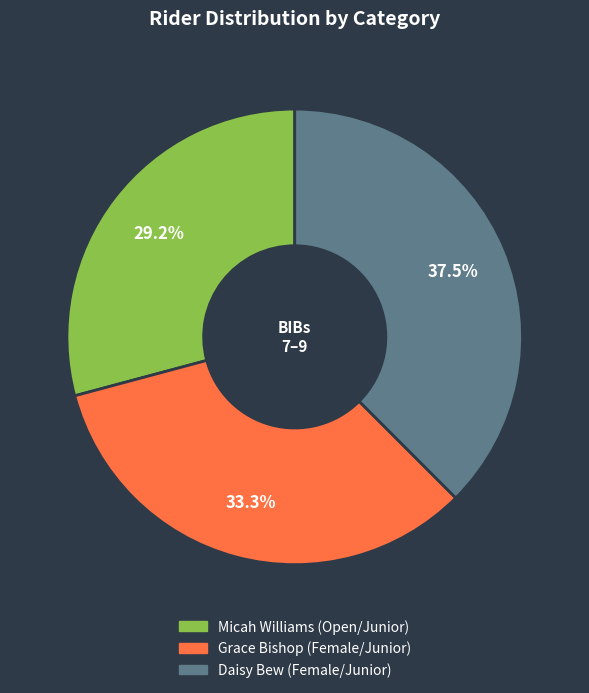

Which slice is the smallest?

Micah Williams (Open/Junior)